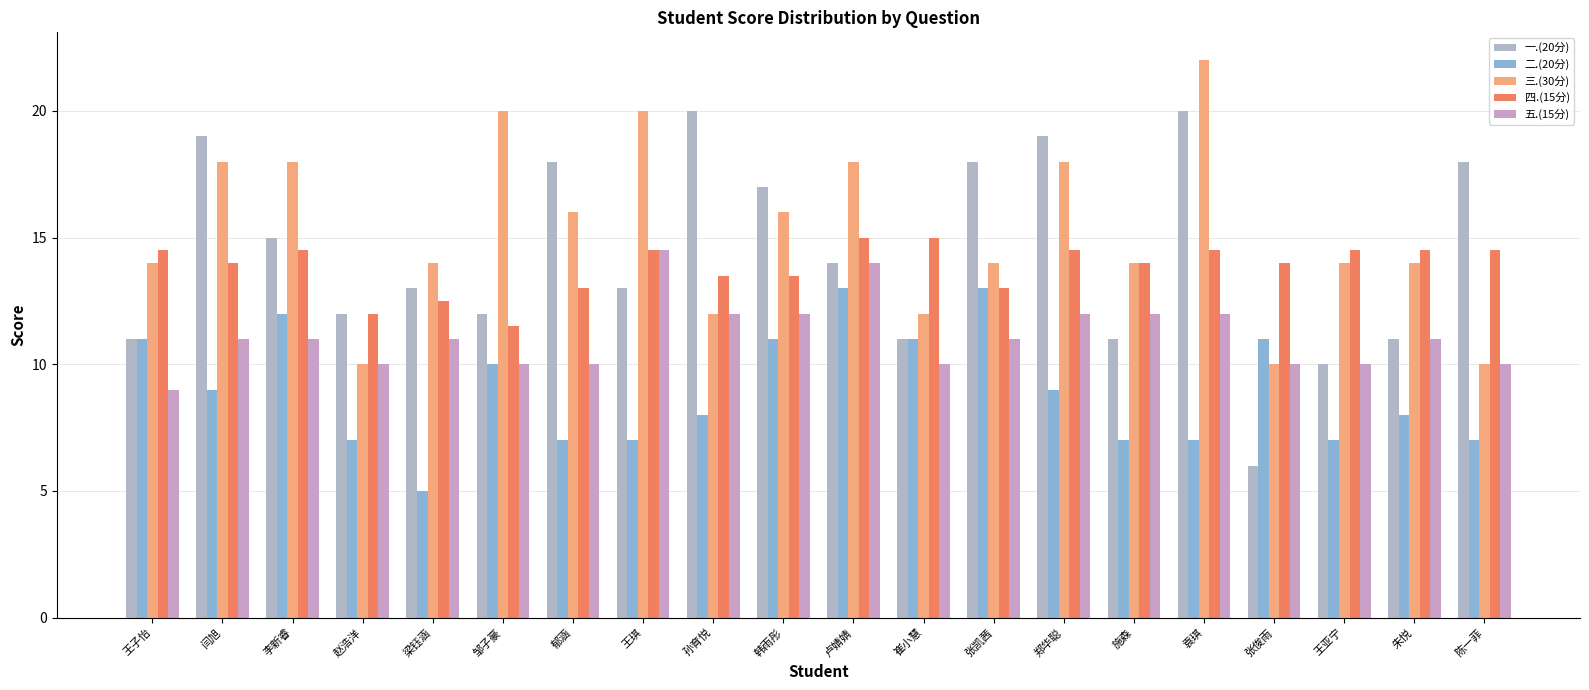

At 郁涵, list the series in order from largest to smallest.

一.(20分), 三.(30分), 四.(15分), 五.(15分), 二.(20分)